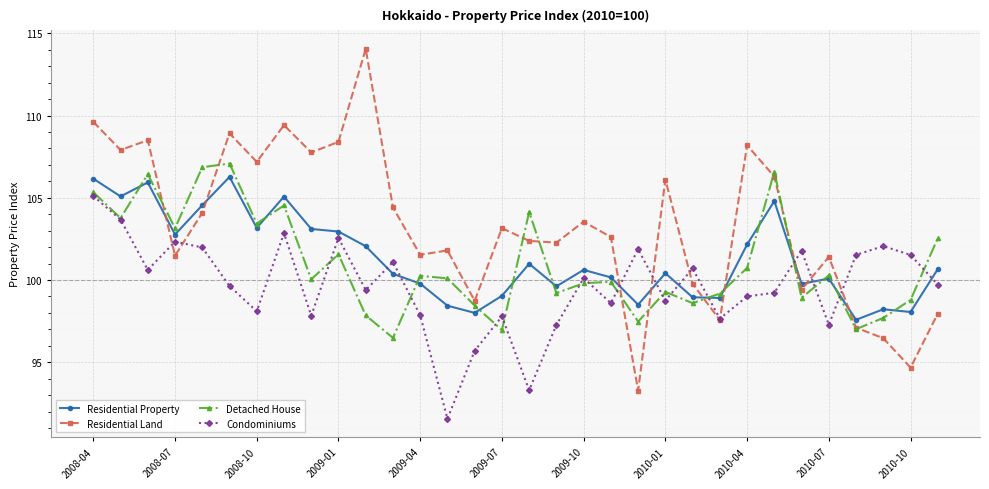

True or false: Condominiums and Residential Property cross at least once.

True